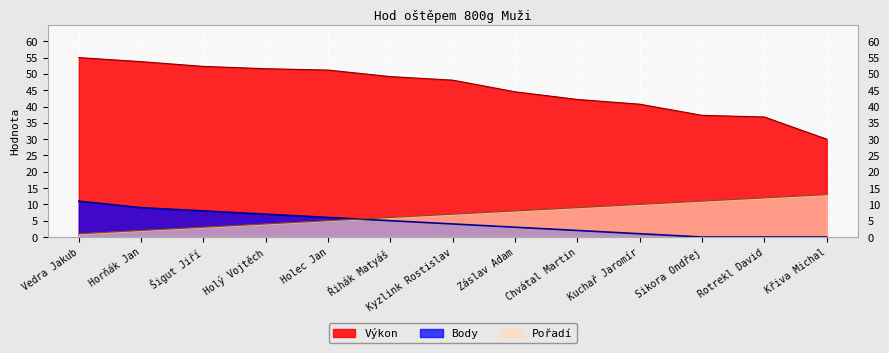

What is the approximate value of Body at Holec Jan?

6.0